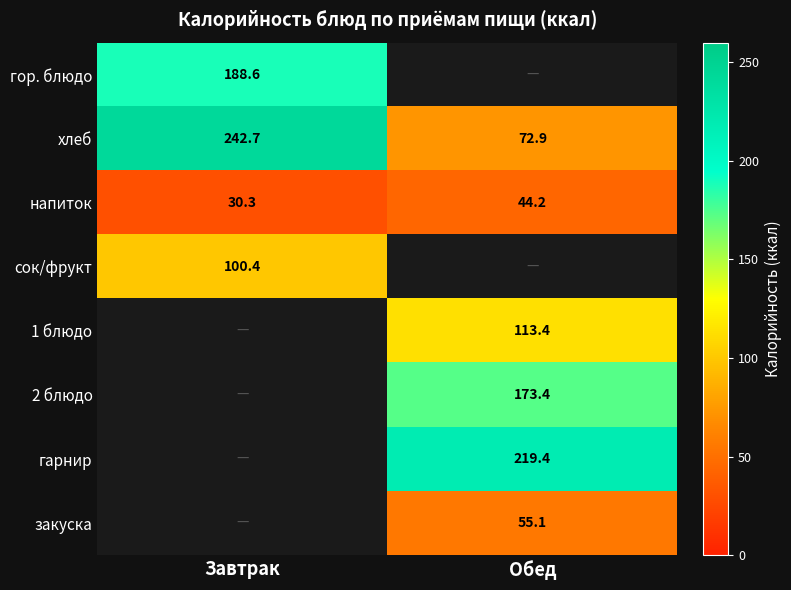

What is the approximate value of напиток at Завтрак?

30.3